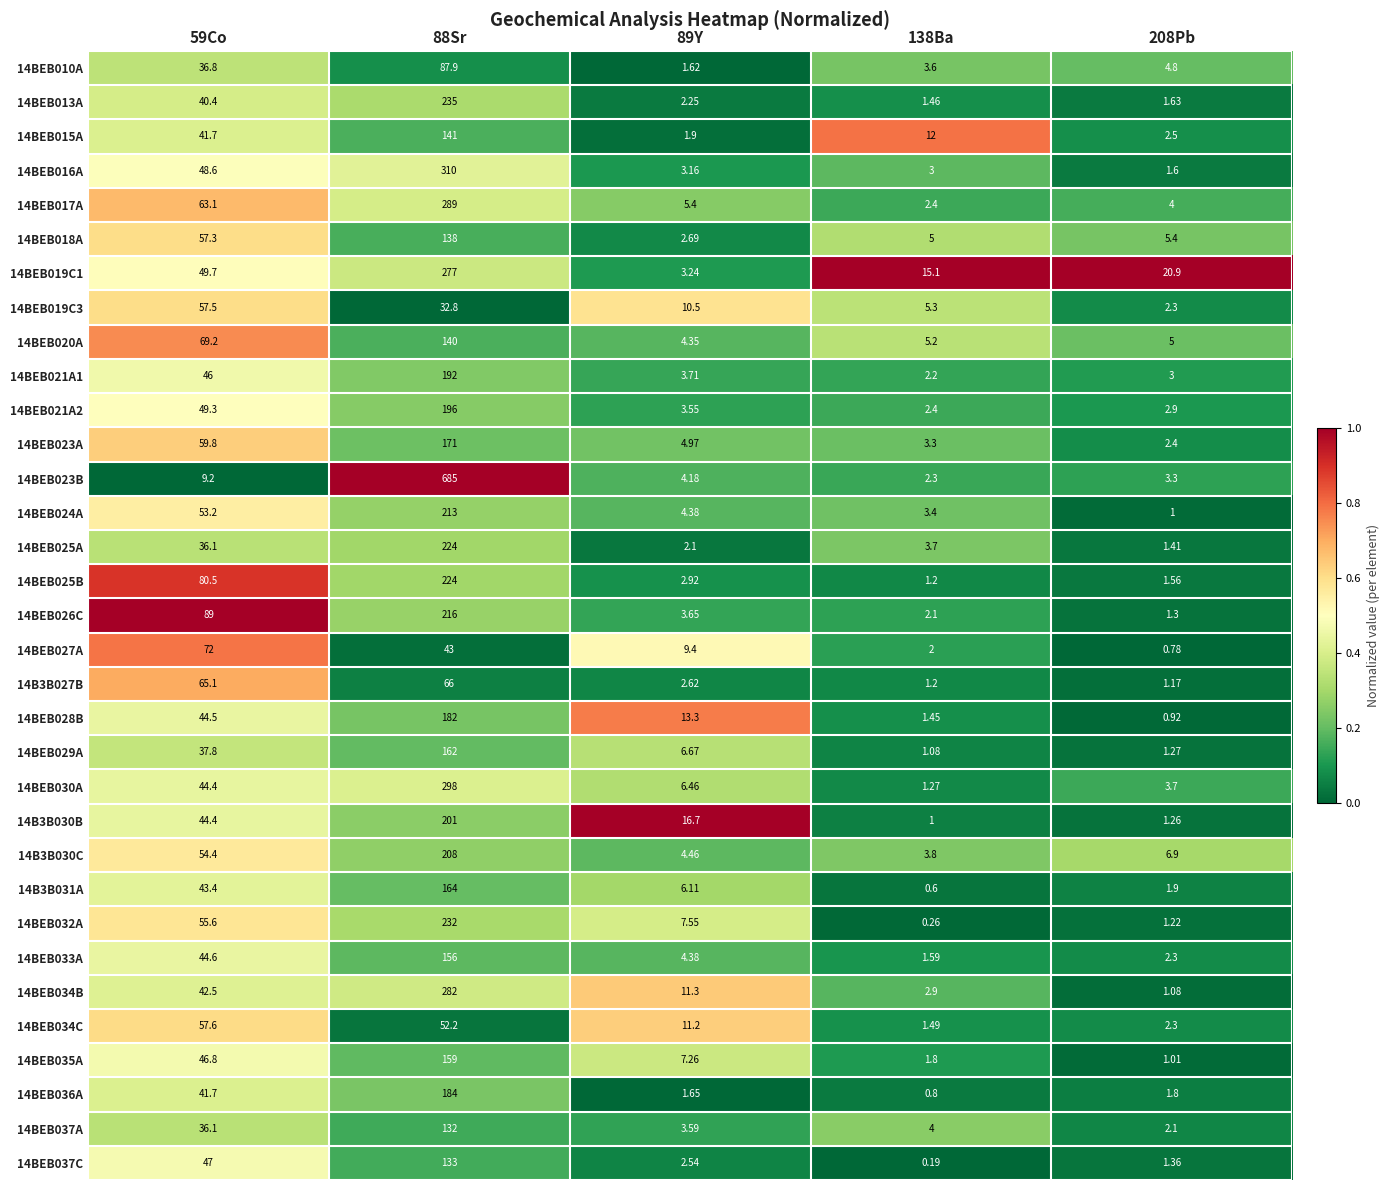

Is the value of 14BEB017A at 138Ba greater than the value of 14BEB037A at 88Sr?

No